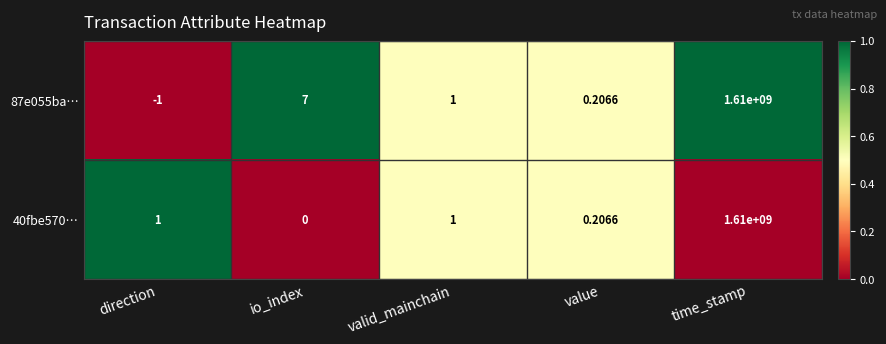

At which category is the sum across all series the highest?

time_stamp